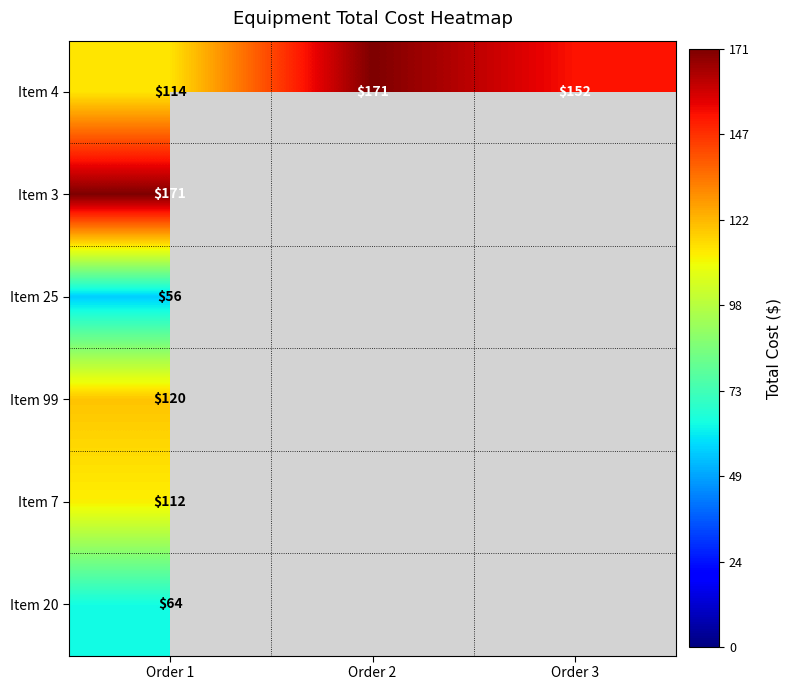

Rank the categories by Item 4 value from lowest to highest.

Order 1, Order 3, Order 2